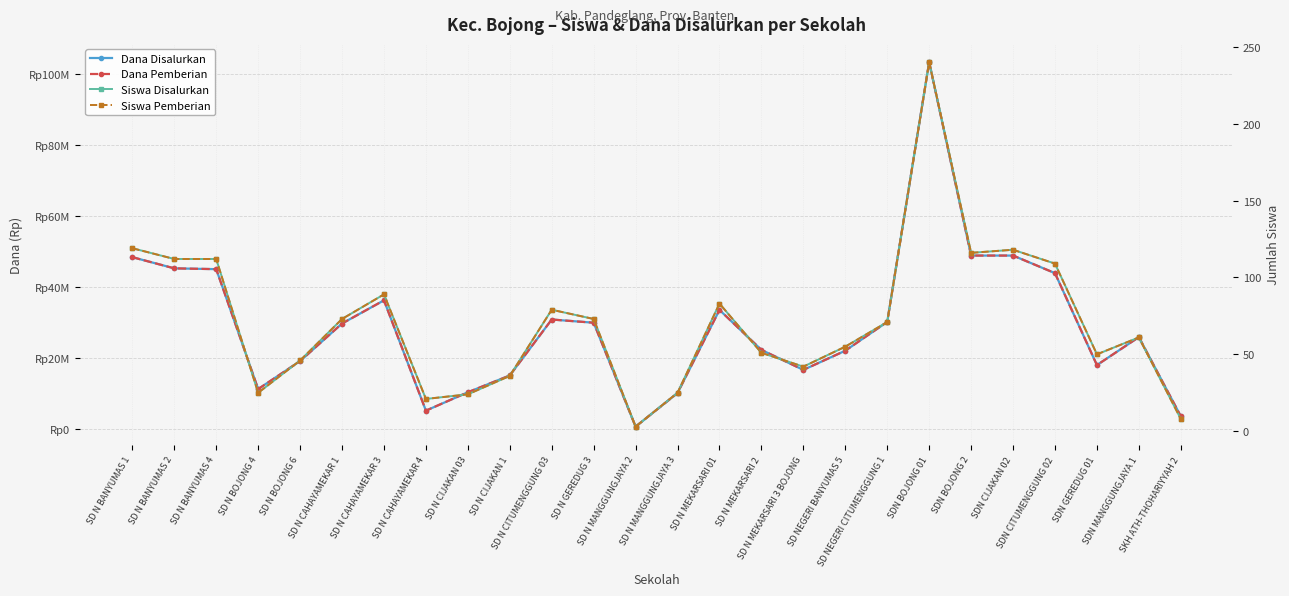

Between SD N MEKARSARI 2 and SD N CAHAYAMEKAR 1, which is larger?

SD N CAHAYAMEKAR 1